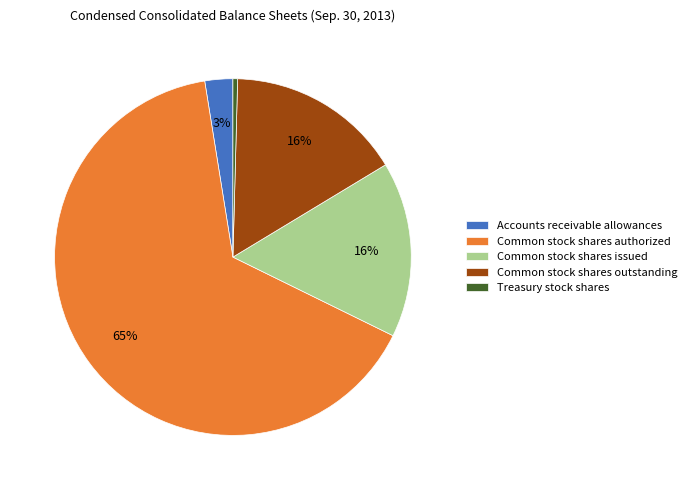

Which has a higher value, Common stock shares outstanding or Accounts receivable allowances?

Common stock shares outstanding